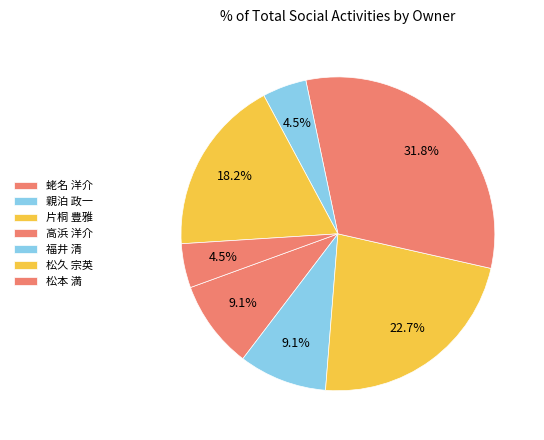

How many segments does this pie chart have?

7